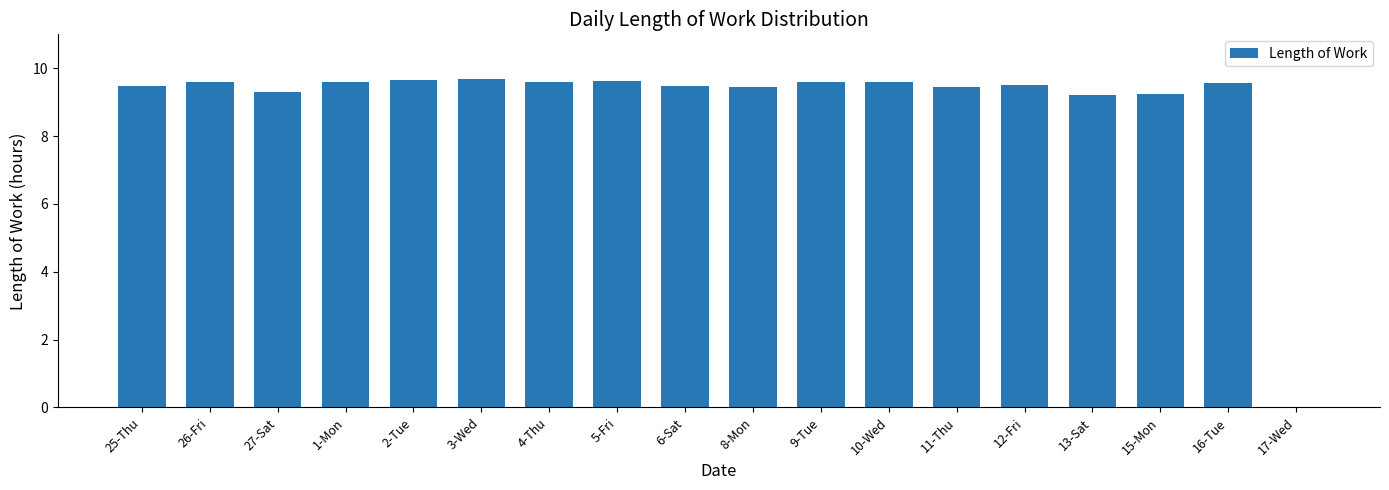

How many positive values are there?

17